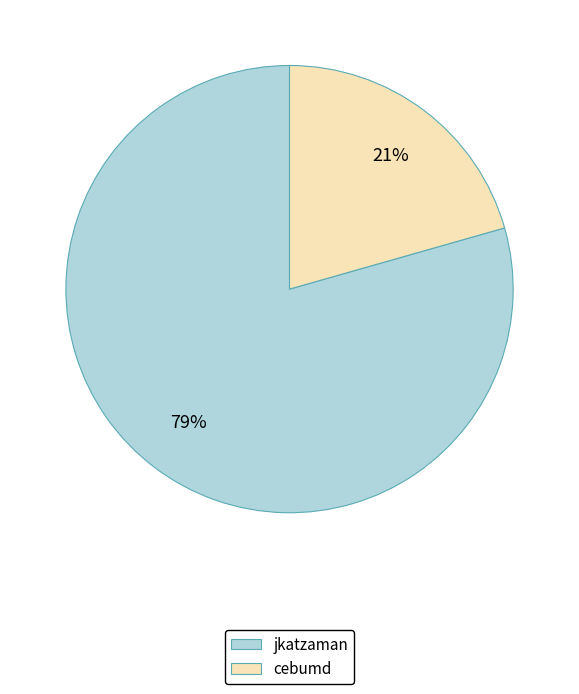

Count the number of slices in the pie.

2